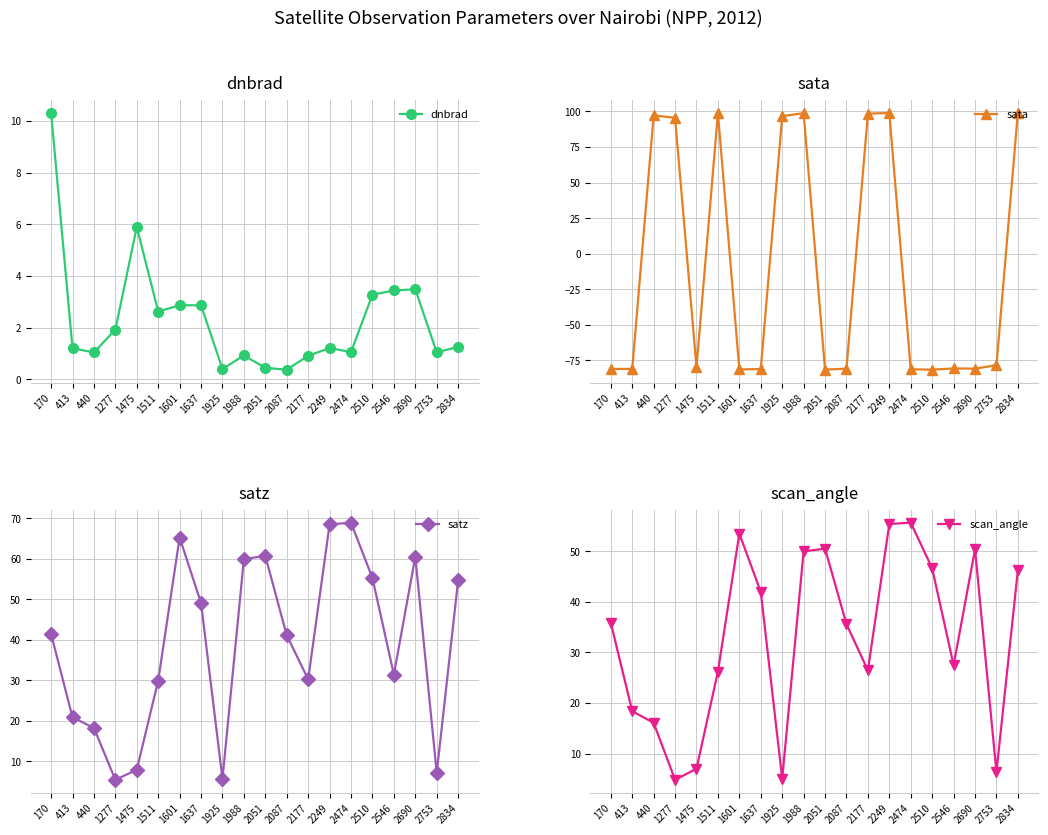

At which label does dnbrad reach its peak?

170